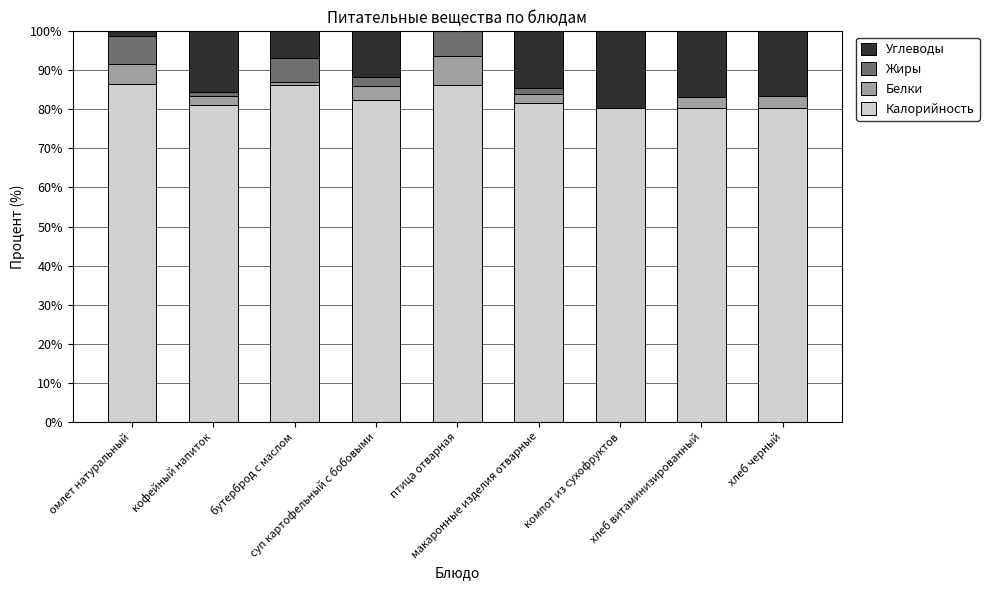

Count the number of data series in this chart.

4